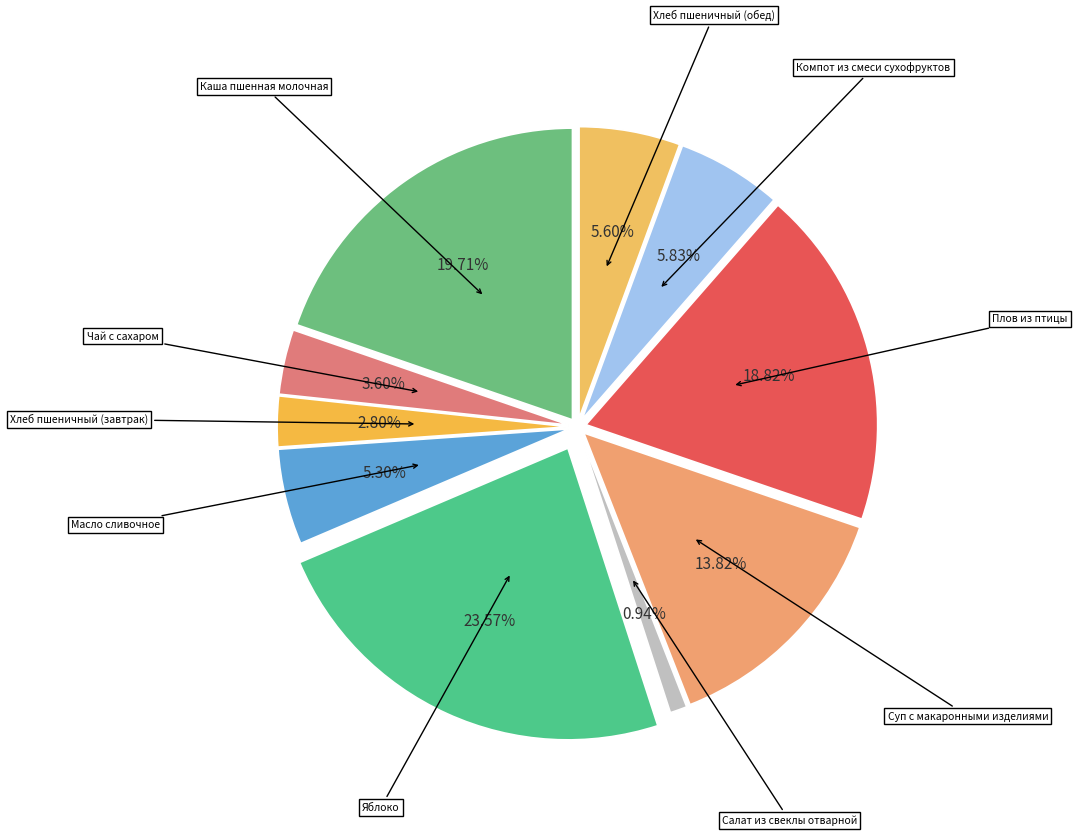

Is Масло сливочное the majority of the pie?

No